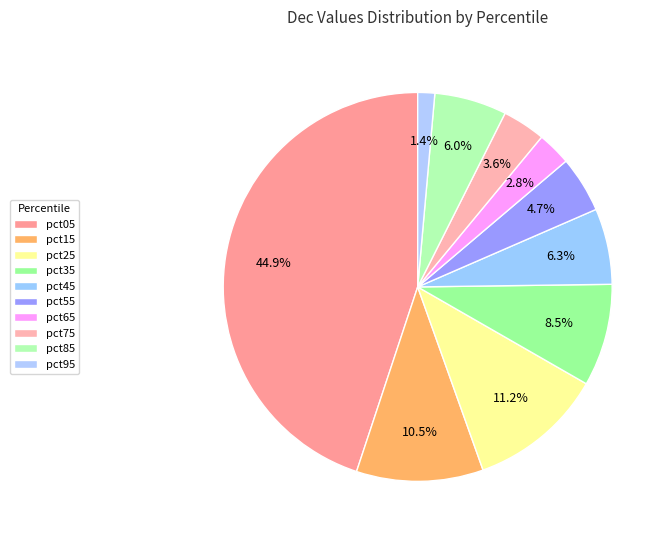

Does pct15 represent more than half of the total?

No